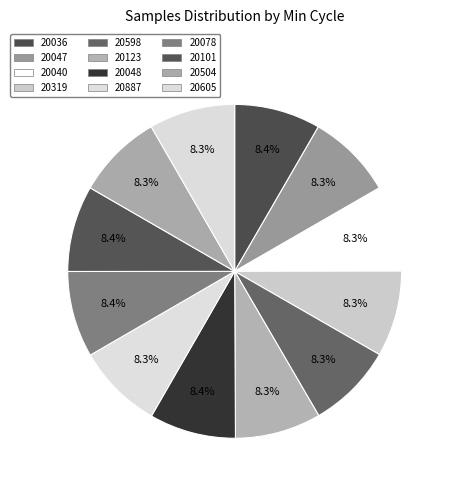

To the nearest percent, what is the average slice percentage?

8%